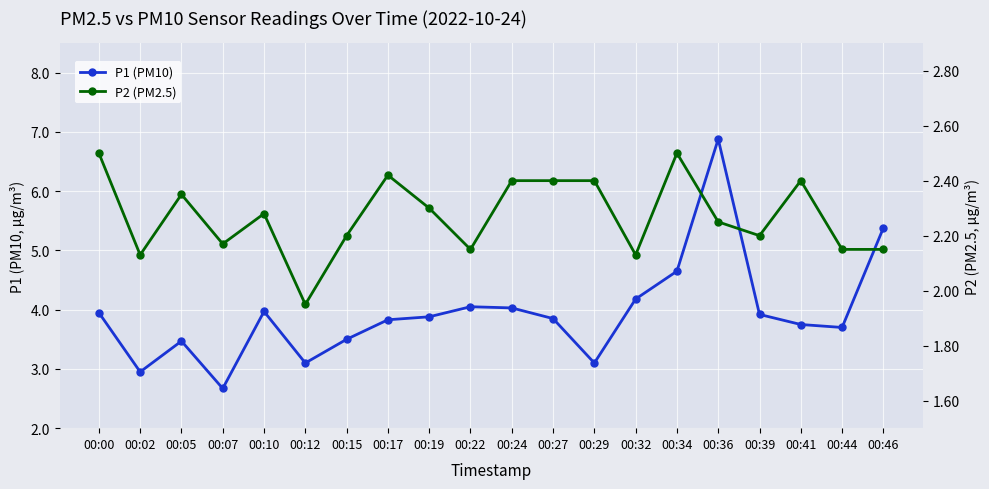

Which series has the largest range (max minus min)?

P1 (PM10)